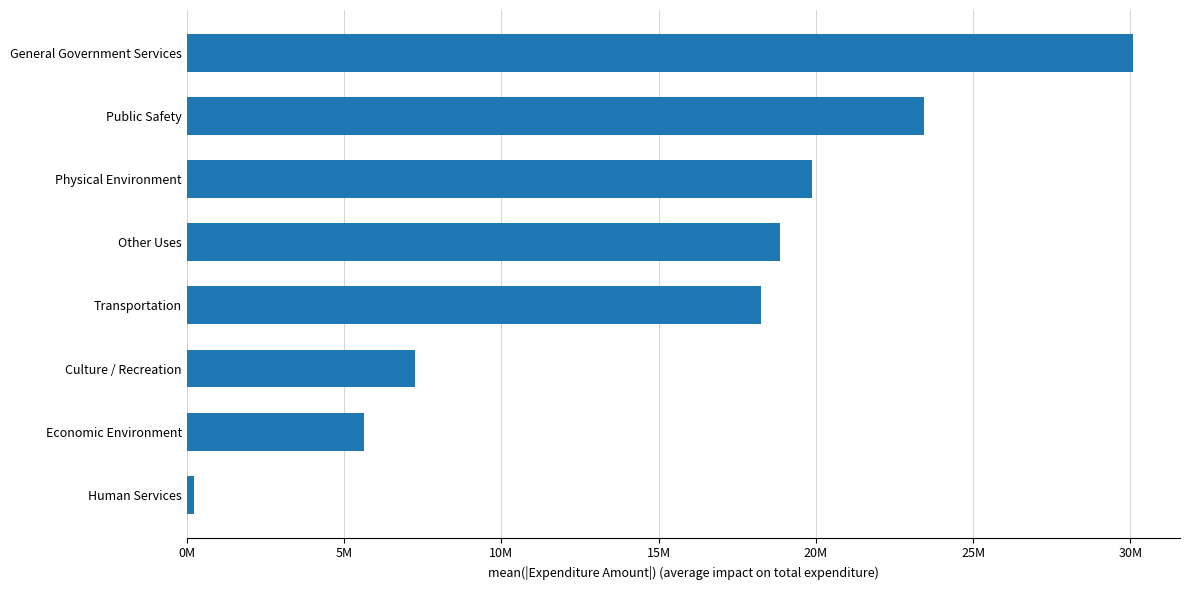

Are the bars horizontal?

Yes